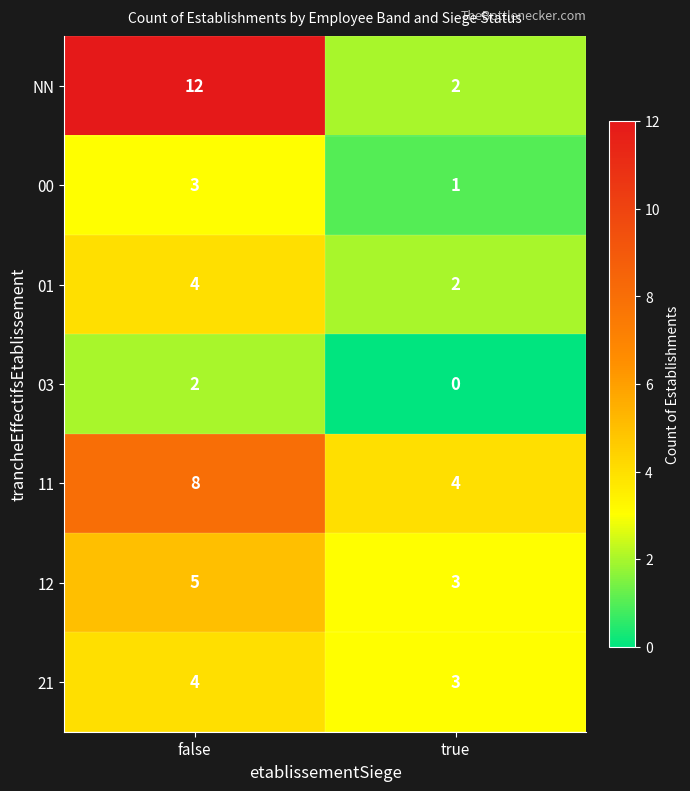

What is the spread (max minus min) of values at false?

10